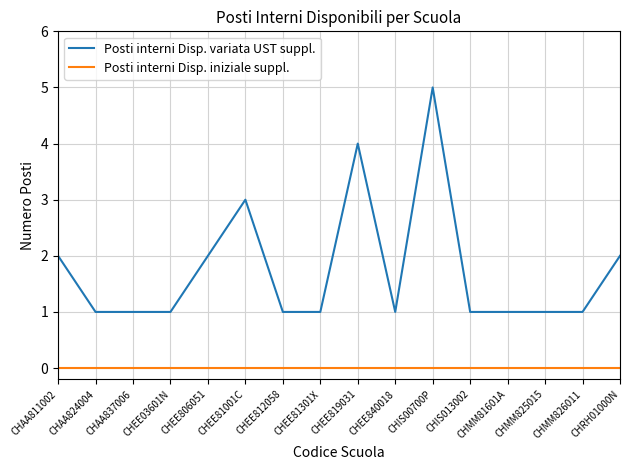

The Posti interni Disp. iniziale suppl. series shows 0 at CHMM81601A. True or false?

True